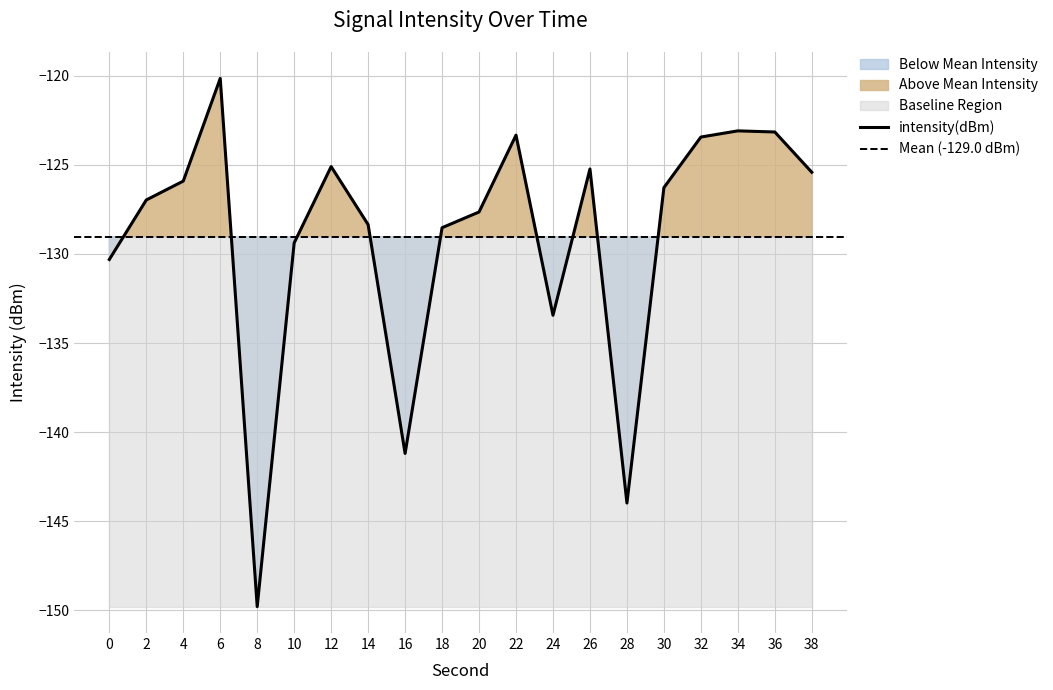

Reading left to right, what are all the values shown in this chart?

0=-130.3	2=-127.0	4=-125.9	6=-120.1	8=-149.8	10=-129.4	12=-125.1	14=-128.4	16=-141.2	18=-128.5	20=-127.6	22=-123.3	24=-133.4	26=-125.2	28=-144.0	30=-126.3	32=-123.4	34=-123.1	36=-123.2	38=-125.4